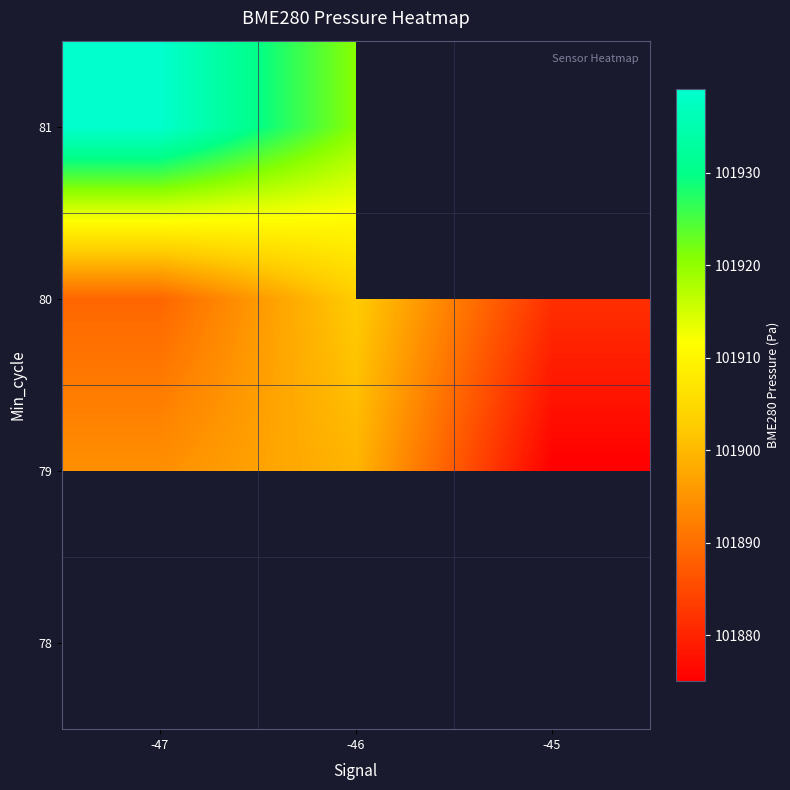

Which label corresponds to the largest value in the chart?

-47